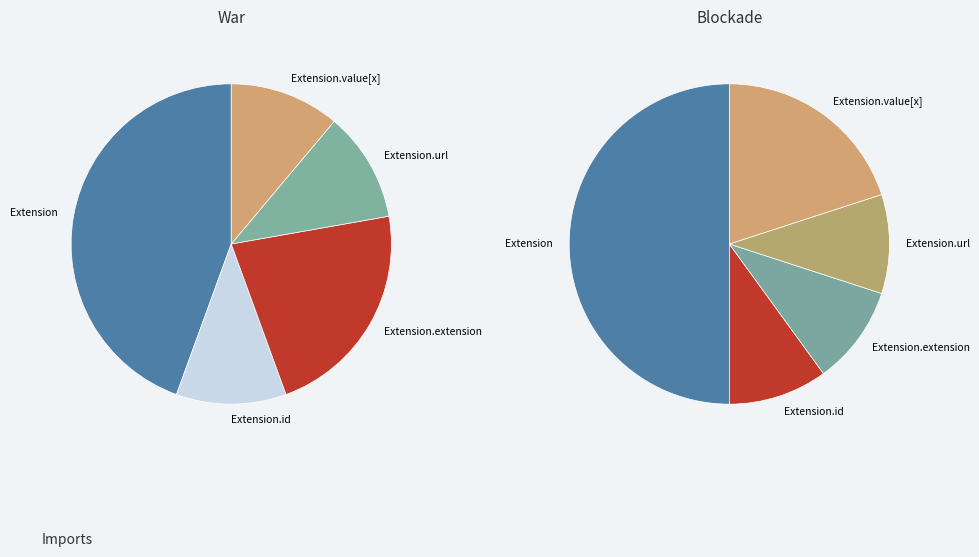

The Extension.url slice represents 45% of the pie. True or false?

False